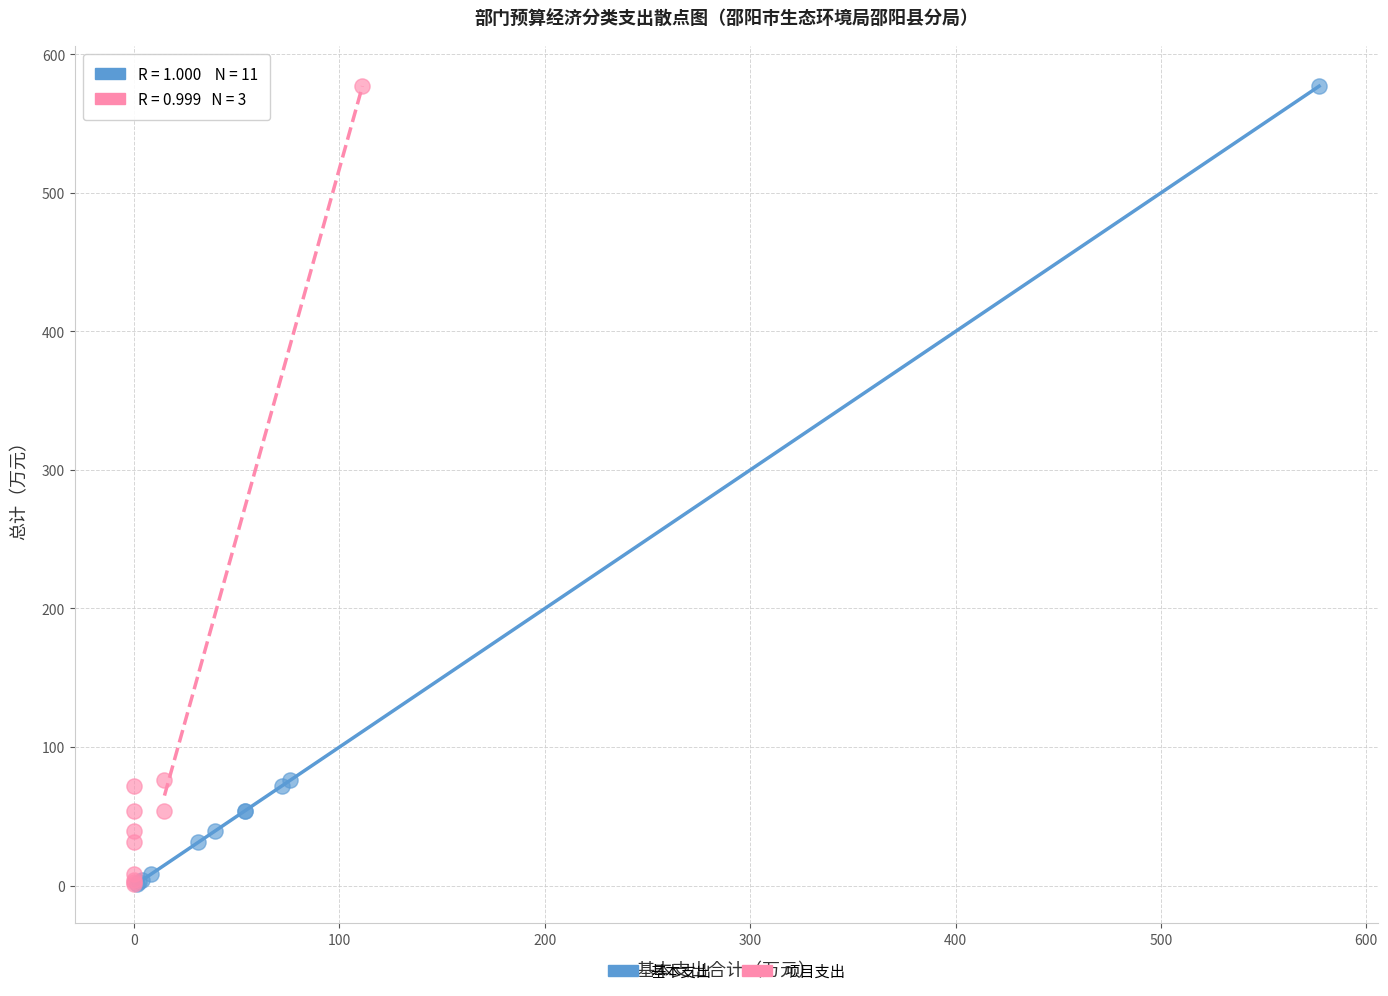

What are all the series names shown in the legend?

基本支出, 项目支出